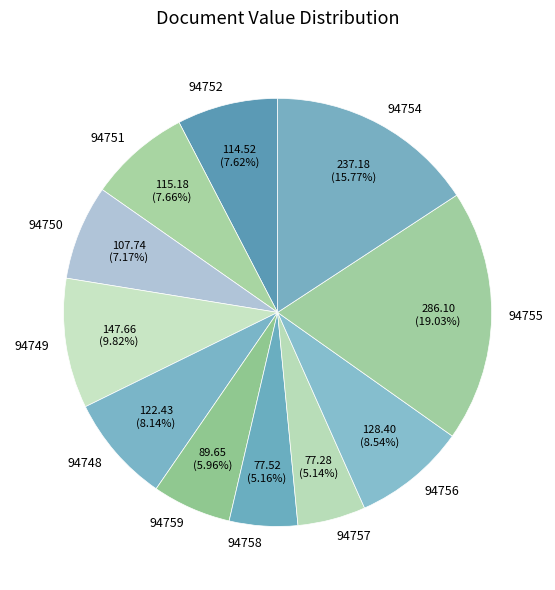

Does 94749 account for over 50% of the chart?

No